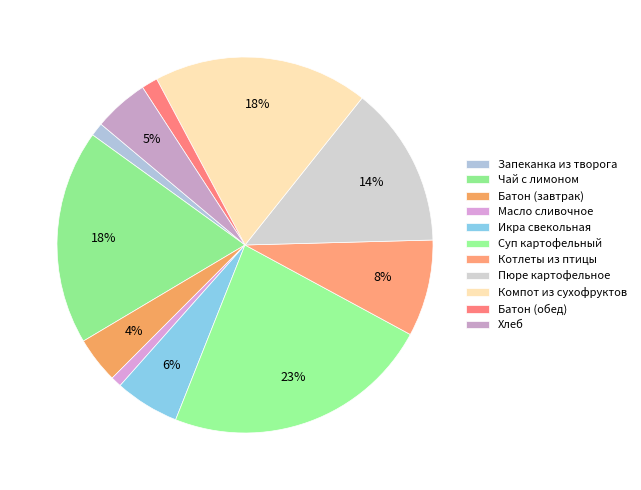

To the nearest percent, what percentage of the pie is Икра свекольная?

6%